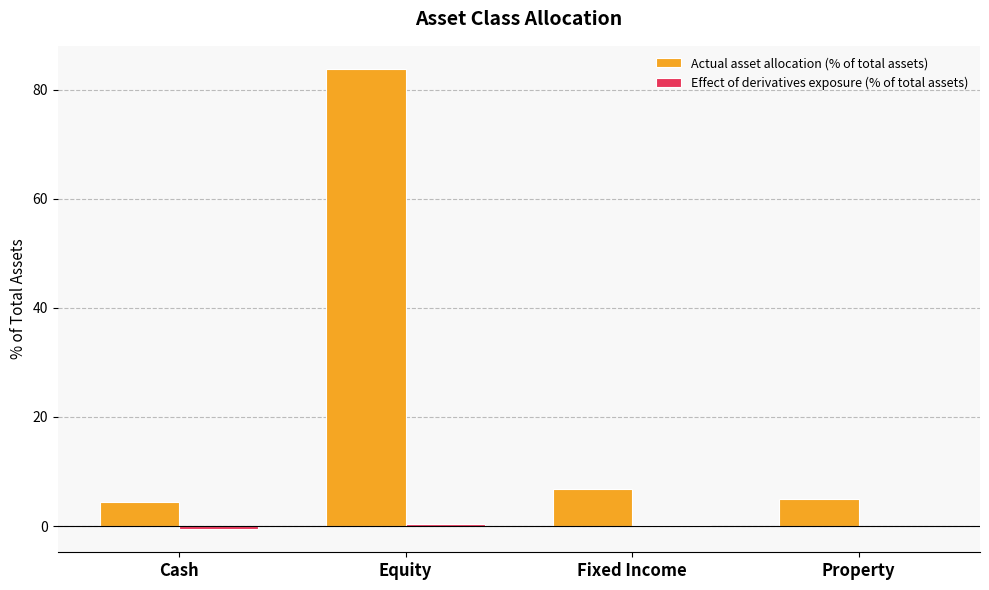

What is the sum of all Actual asset allocation (% of total assets) values?

100.0